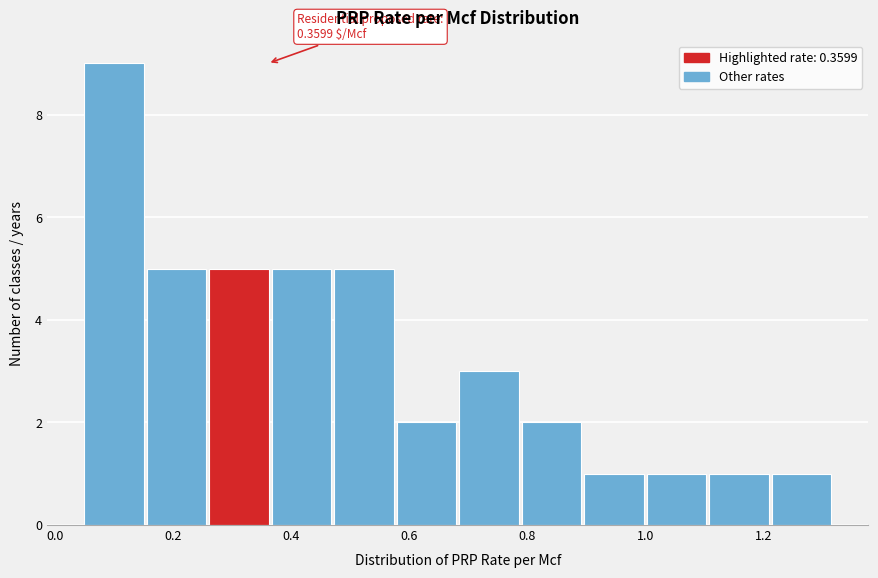

Which range on the x-axis has the tallest bar?

0.04 to 0.16